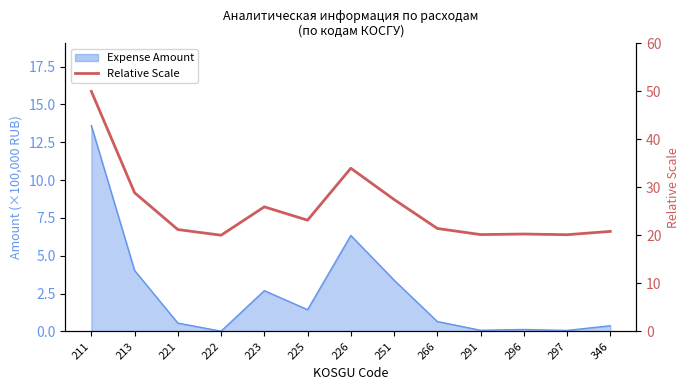

Where is the data nearest to the value 35?

226